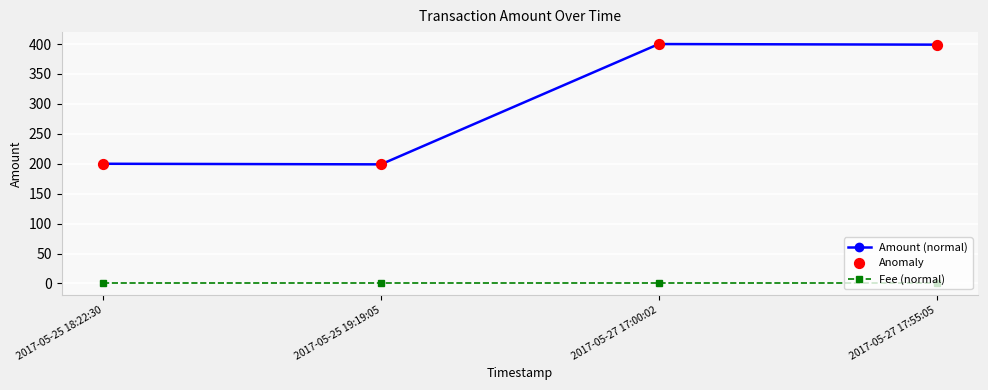

At how many categories does at least one series exceed 211?

2